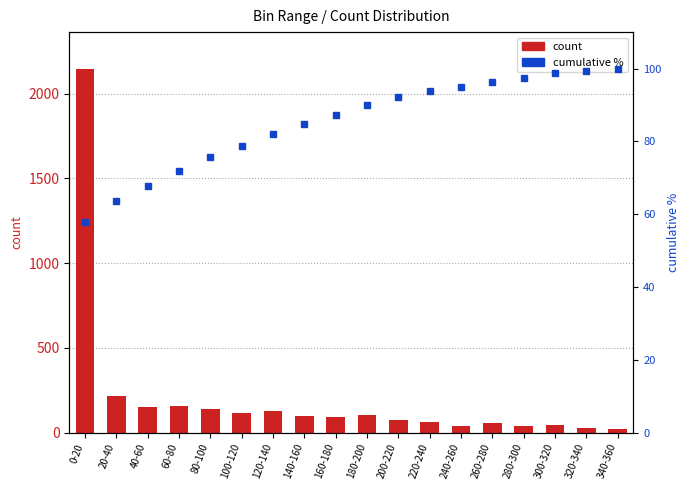

List the labels in order of cumulative % value, smallest first.

0-20, 20-40, 40-60, 60-80, 80-100, 100-120, 120-140, 140-160, 160-180, 180-200, 200-220, 220-240, 240-260, 260-280, 280-300, 300-320, 320-340, 340-360